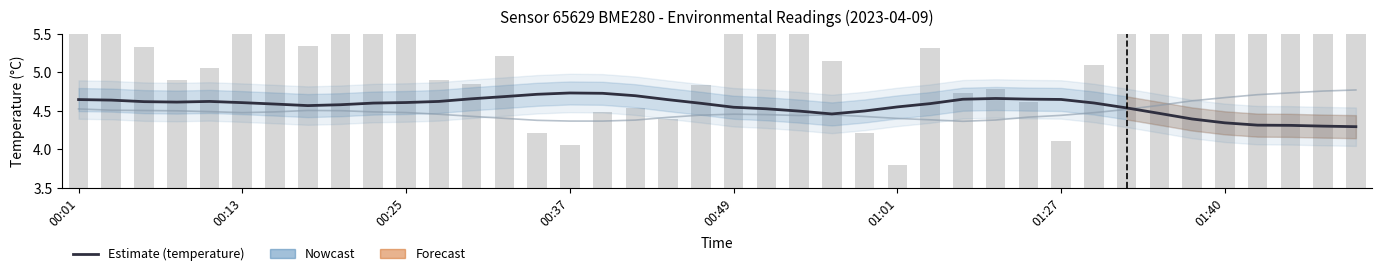

What is the sum of all humidity (scaled) values?

179.6